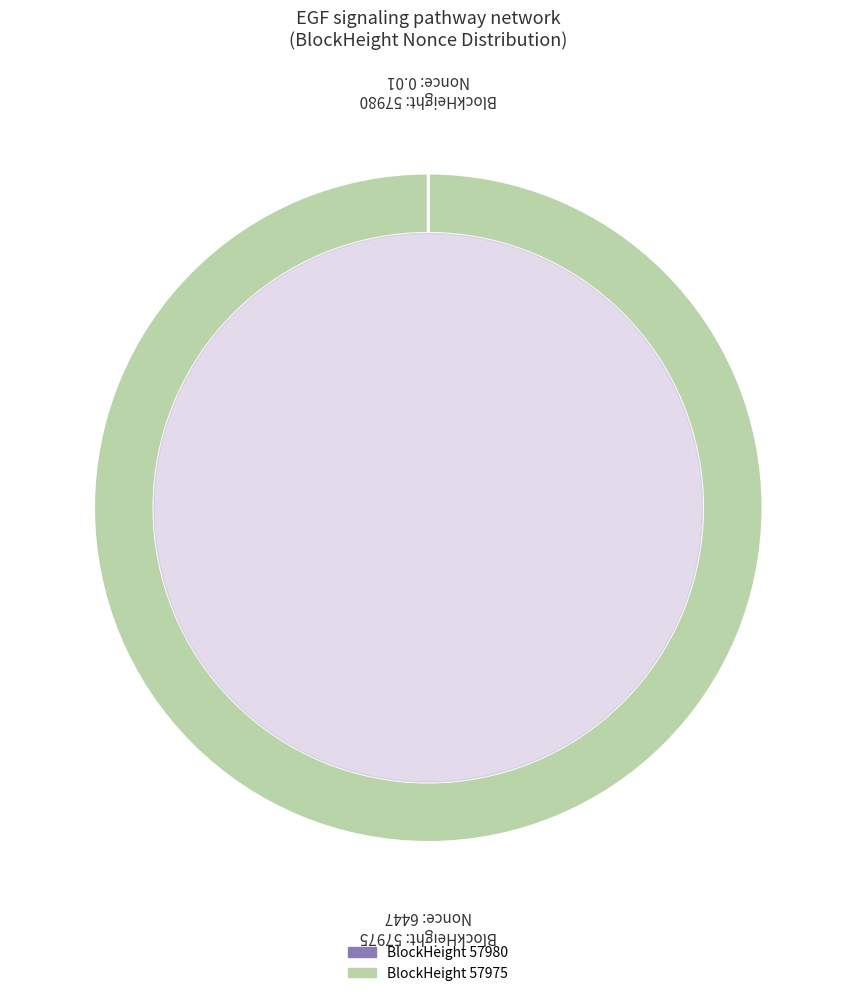

What is the total percentage of 57980 and 57975?

100.0%